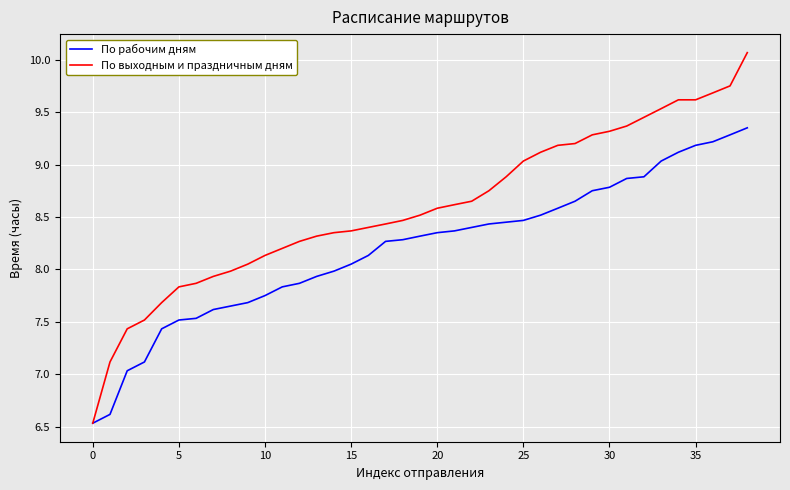

Which series has the largest total across all categories?

По выходным и праздничным дням